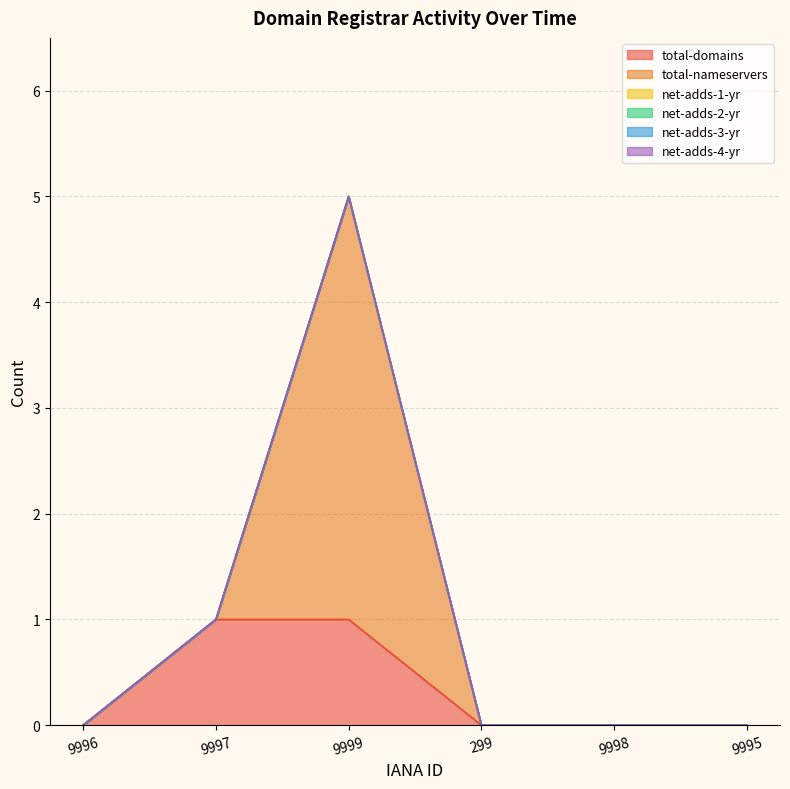

Is it true that total-nameservers equals -2 at 299?

False